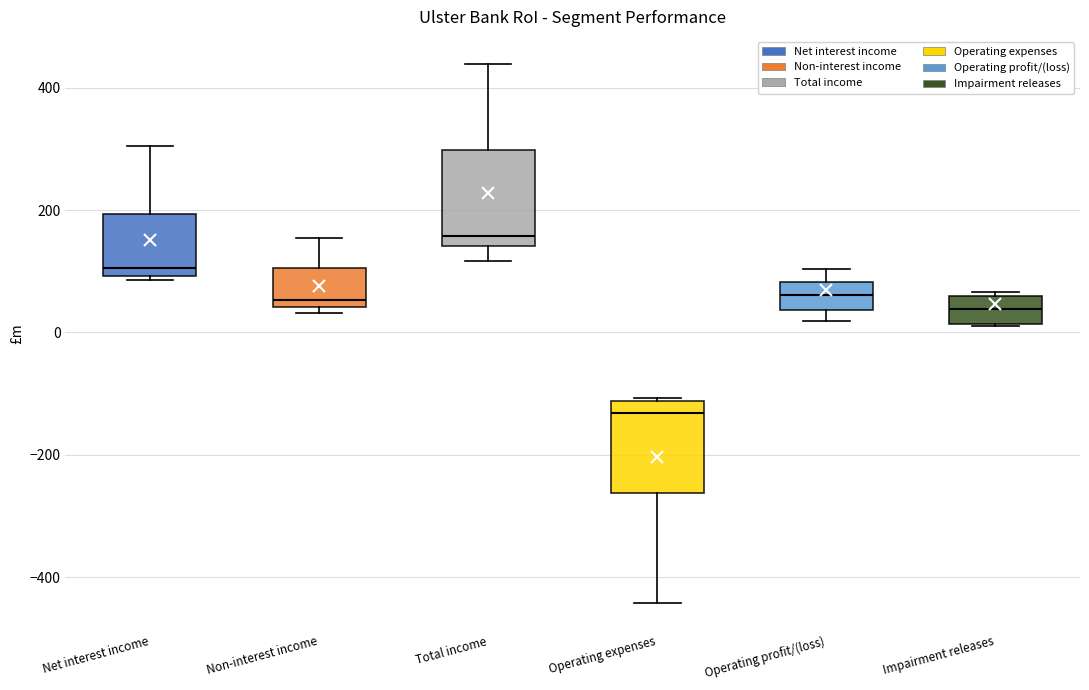

Which box's median line is the highest?

Total income